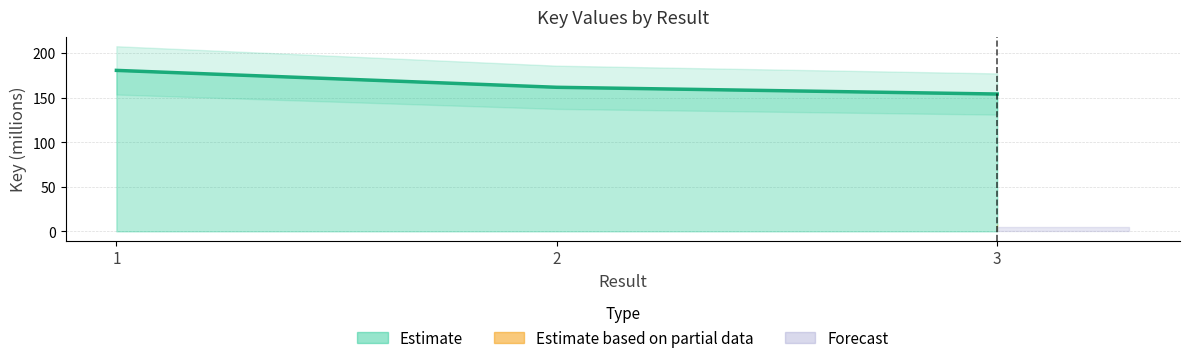

Is it true that the value at 3 is 242.9?

False